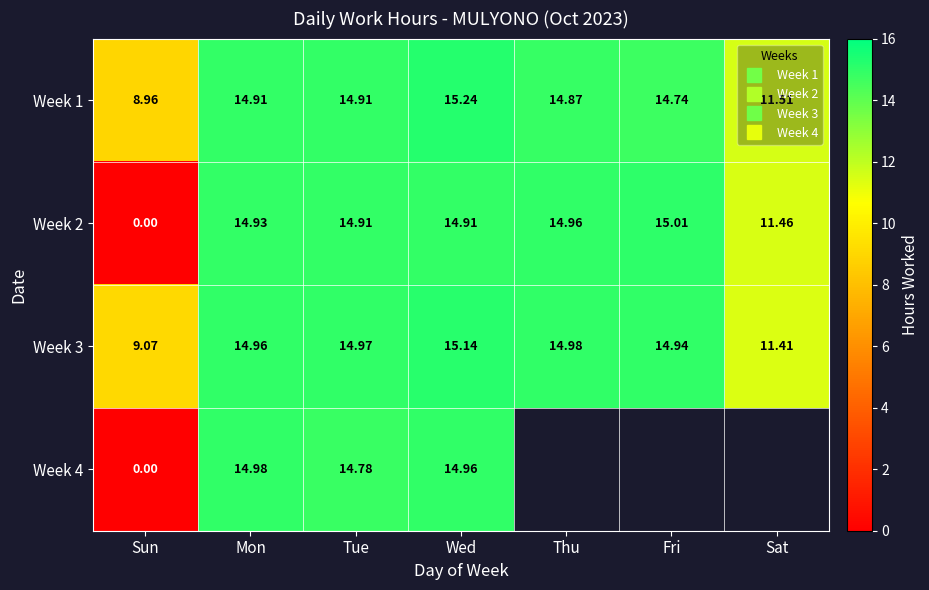

Which category has the highest value in the Week 2 series?

Fri